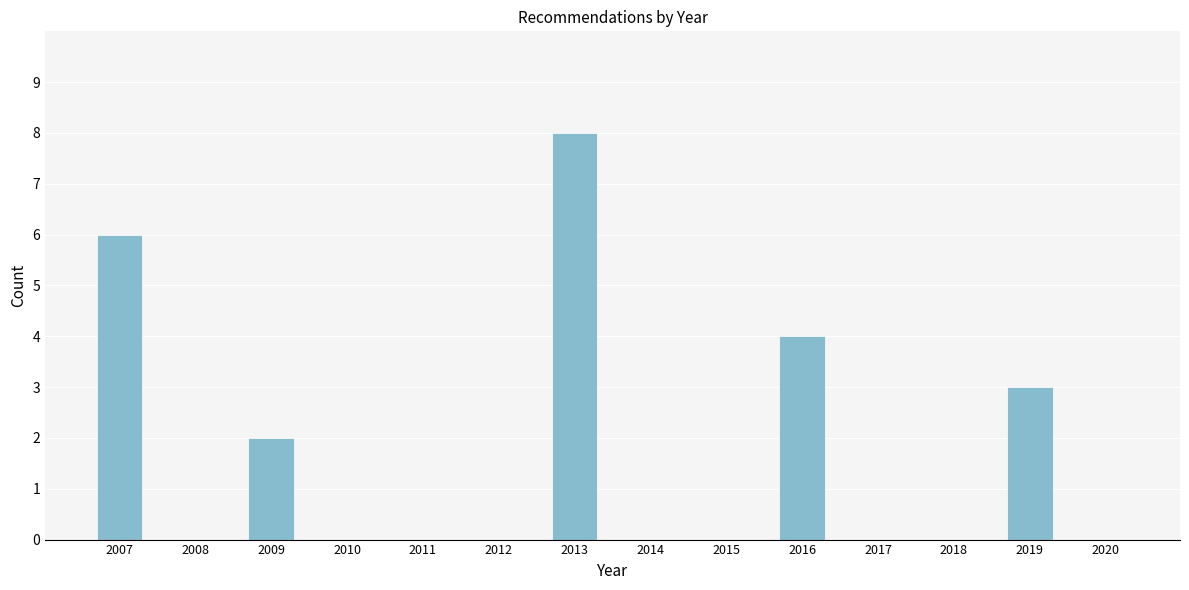

Reading left to right, list all the values displayed in this chart.

2007=6	2008=0	2009=2	2010=0	2011=0	2012=0	2013=8	2014=0	2015=0	2016=4	2017=0	2018=0	2019=3	2020=0